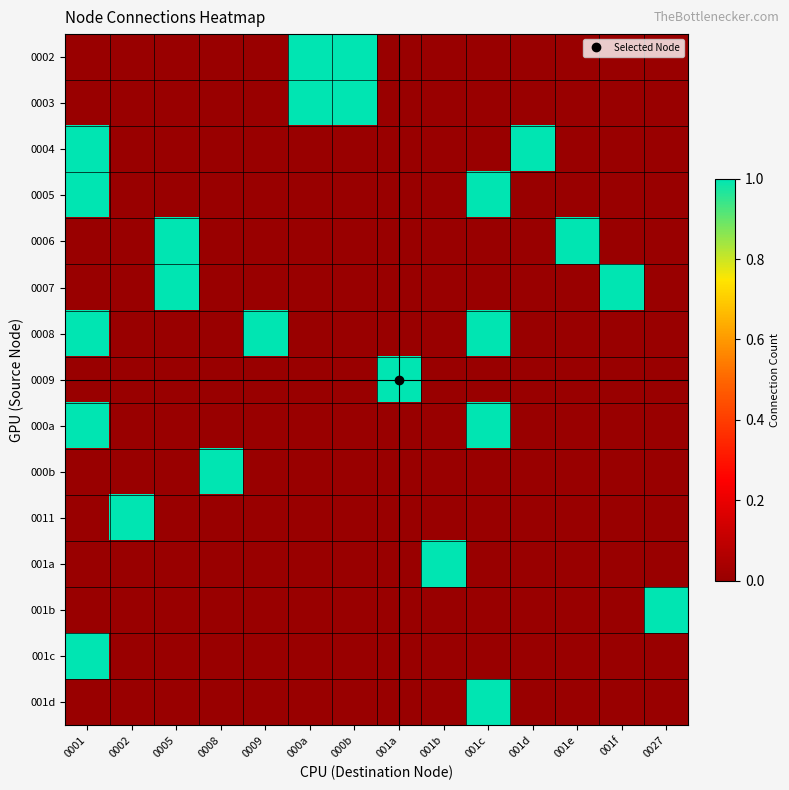

Reading left to right, transcribe all the data shown in this chart.

0002: 0001=0	0002=0	0005=0	0008=0	0009=0	000a=1	000b=1	001a=0	001b=0	001c=0	001d=0	001e=0	001f=0	0027=0
0003: 0001=0	0002=0	0005=0	0008=0	0009=0	000a=1	000b=1	001a=0	001b=0	001c=0	001d=0	001e=0	001f=0	0027=0
0004: 0001=1	0002=0	0005=0	0008=0	0009=0	000a=0	000b=0	001a=0	001b=0	001c=0	001d=1	001e=0	001f=0	0027=0
0005: 0001=1	0002=0	0005=0	0008=0	0009=0	000a=0	000b=0	001a=0	001b=0	001c=1	001d=0	001e=0	001f=0	0027=0
0006: 0001=0	0002=0	0005=1	0008=0	0009=0	000a=0	000b=0	001a=0	001b=0	001c=0	001d=0	001e=1	001f=0	0027=0
0007: 0001=0	0002=0	0005=1	0008=0	0009=0	000a=0	000b=0	001a=0	001b=0	001c=0	001d=0	001e=0	001f=1	0027=0
0008: 0001=1	0002=0	0005=0	0008=0	0009=1	000a=0	000b=0	001a=0	001b=0	001c=1	001d=0	001e=0	001f=0	0027=0
0009: 0001=0	0002=0	0005=0	0008=0	0009=0	000a=0	000b=0	001a=1	001b=0	001c=0	001d=0	001e=0	001f=0	0027=0
000a: 0001=1	0002=0	0005=0	0008=0	0009=0	000a=0	000b=0	001a=0	001b=0	001c=1	001d=0	001e=0	001f=0	0027=0
000b: 0001=0	0002=0	0005=0	0008=1	0009=0	000a=0	000b=0	001a=0	001b=0	001c=0	001d=0	001e=0	001f=0	0027=0
0011: 0001=0	0002=1	0005=0	0008=0	0009=0	000a=0	000b=0	001a=0	001b=0	001c=0	001d=0	001e=0	001f=0	0027=0
001a: 0001=0	0002=0	0005=0	0008=0	0009=0	000a=0	000b=0	001a=0	001b=1	001c=0	001d=0	001e=0	001f=0	0027=0
001b: 0001=0	0002=0	0005=0	0008=0	0009=0	000a=0	000b=0	001a=0	001b=0	001c=0	001d=0	001e=0	001f=0	0027=1
001c: 0001=1	0002=0	0005=0	0008=0	0009=0	000a=0	000b=0	001a=0	001b=0	001c=0	001d=0	001e=0	001f=0	0027=0
001d: 0001=0	0002=0	0005=0	0008=0	0009=0	000a=0	000b=0	001a=0	001b=0	001c=1	001d=0	001e=0	001f=0	0027=0